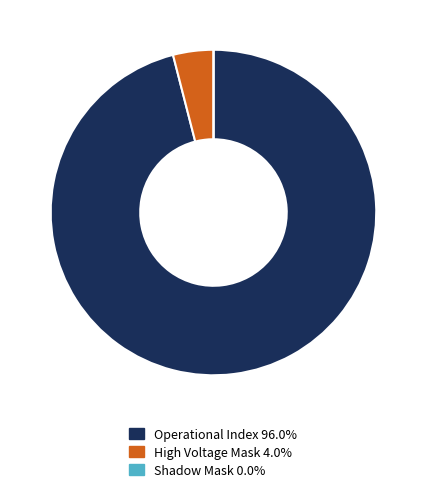

Is the sum of Operational Index and High Voltage Mask greater than half?

Yes